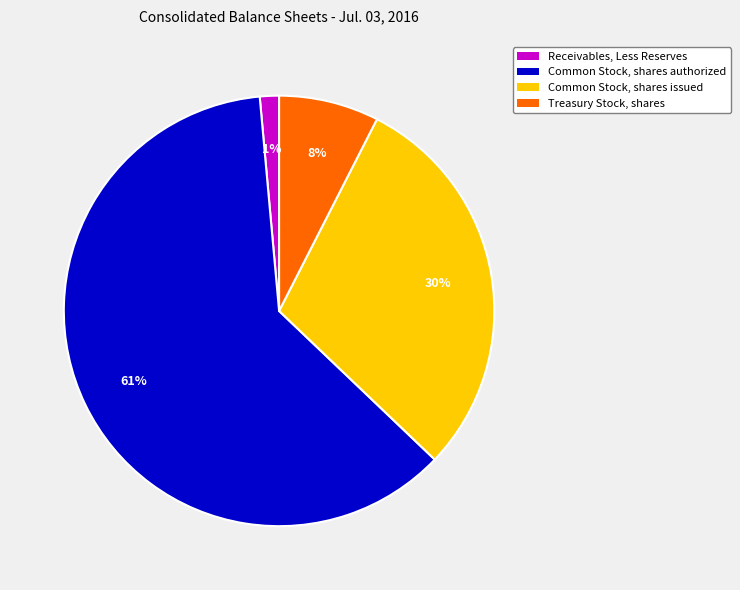

Is the sum of Common Stock, shares authorized and Treasury Stock, shares greater than half?

Yes